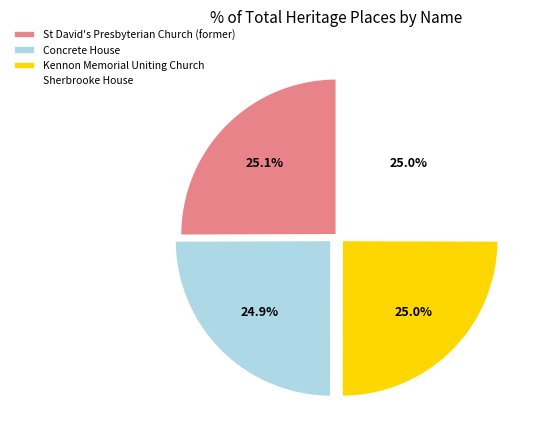

What percentage is the Concrete House slice, to the nearest percent?

25%